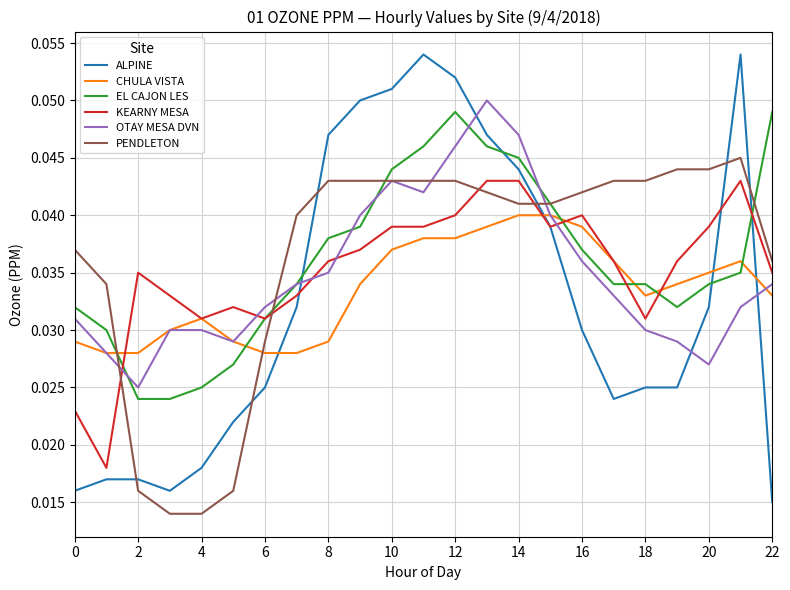

Which series has the widest spread of values?

ALPINE